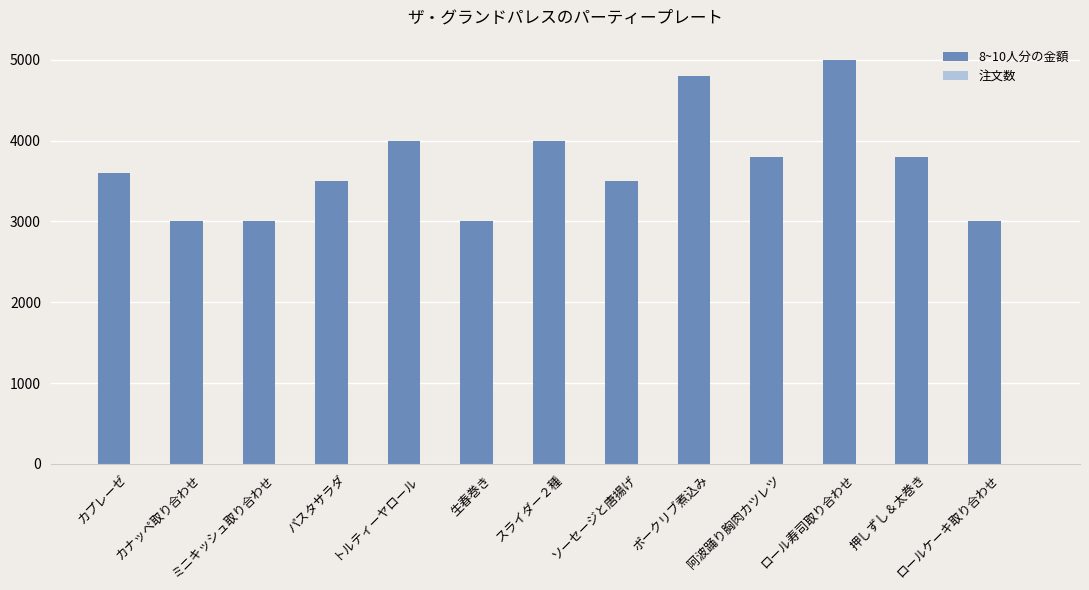

What is the maximum value shown in the chart?

5000